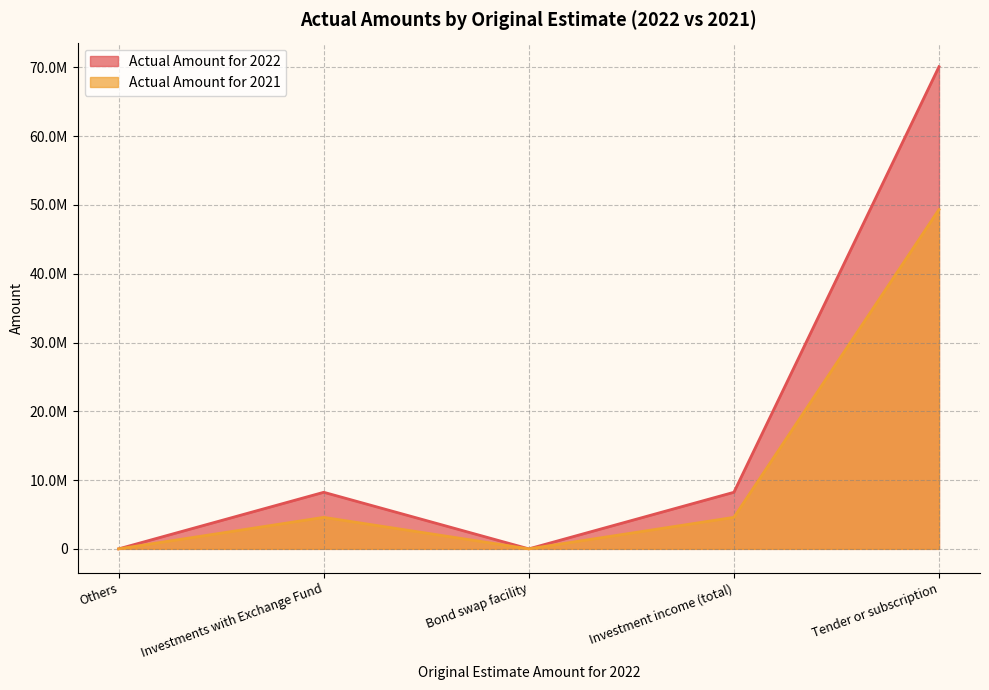

Which series has the largest total across all categories?

Actual Amount for 2022